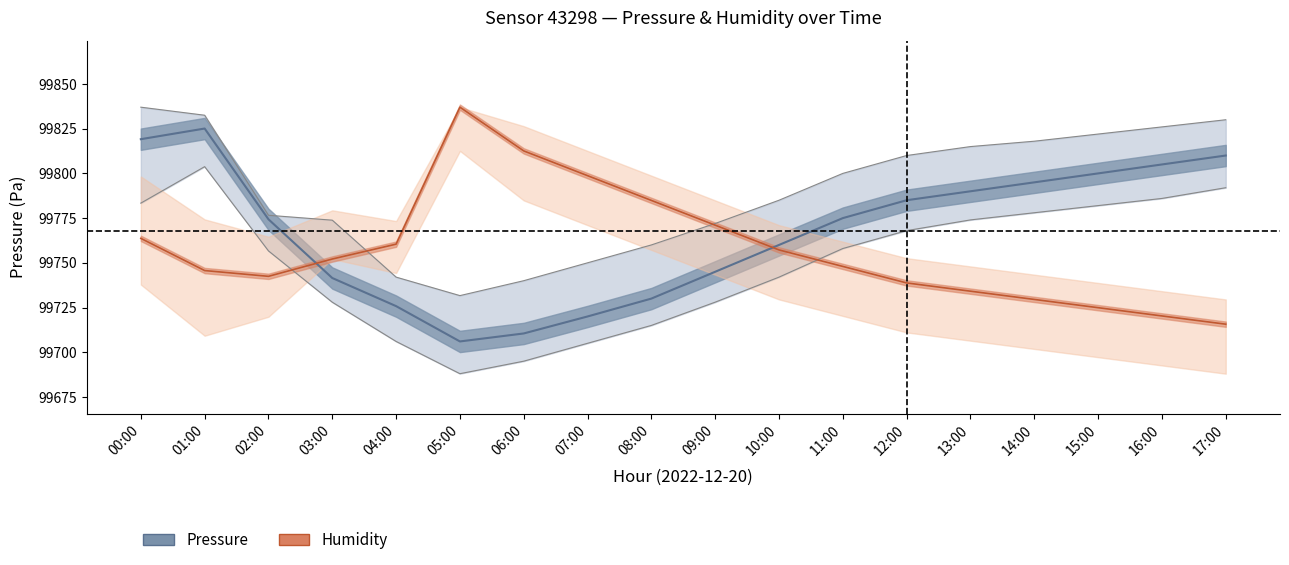

List the labels in order of pressure_lower value, largest first.

01:00, 17:00, 16:00, 00:00, 15:00, 14:00, 13:00, 12:00, 11:00, 02:00, 10:00, 09:00, 03:00, 08:00, 04:00, 07:00, 06:00, 05:00